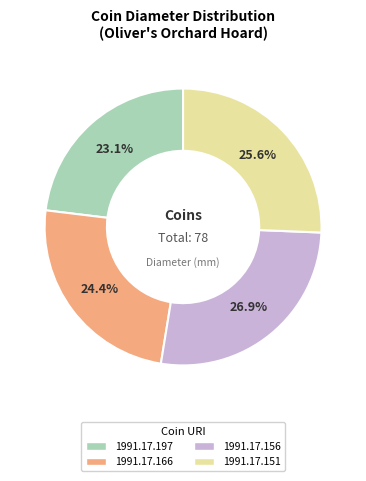

The 1991.17.197 slice represents 15% of the pie. True or false?

False